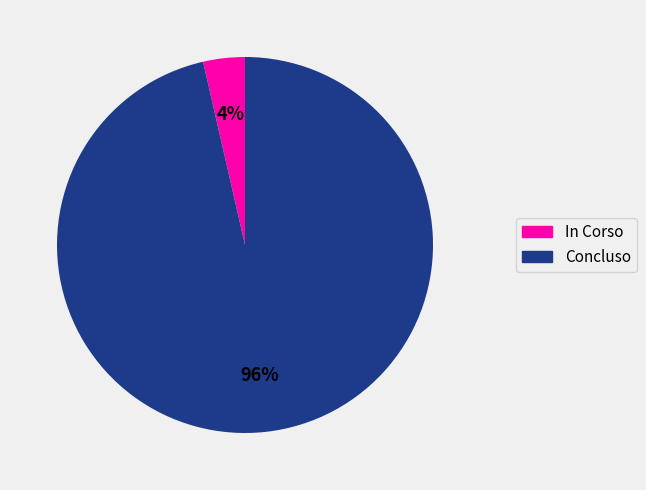

Is it true that In Corso is 4% of the pie?

True